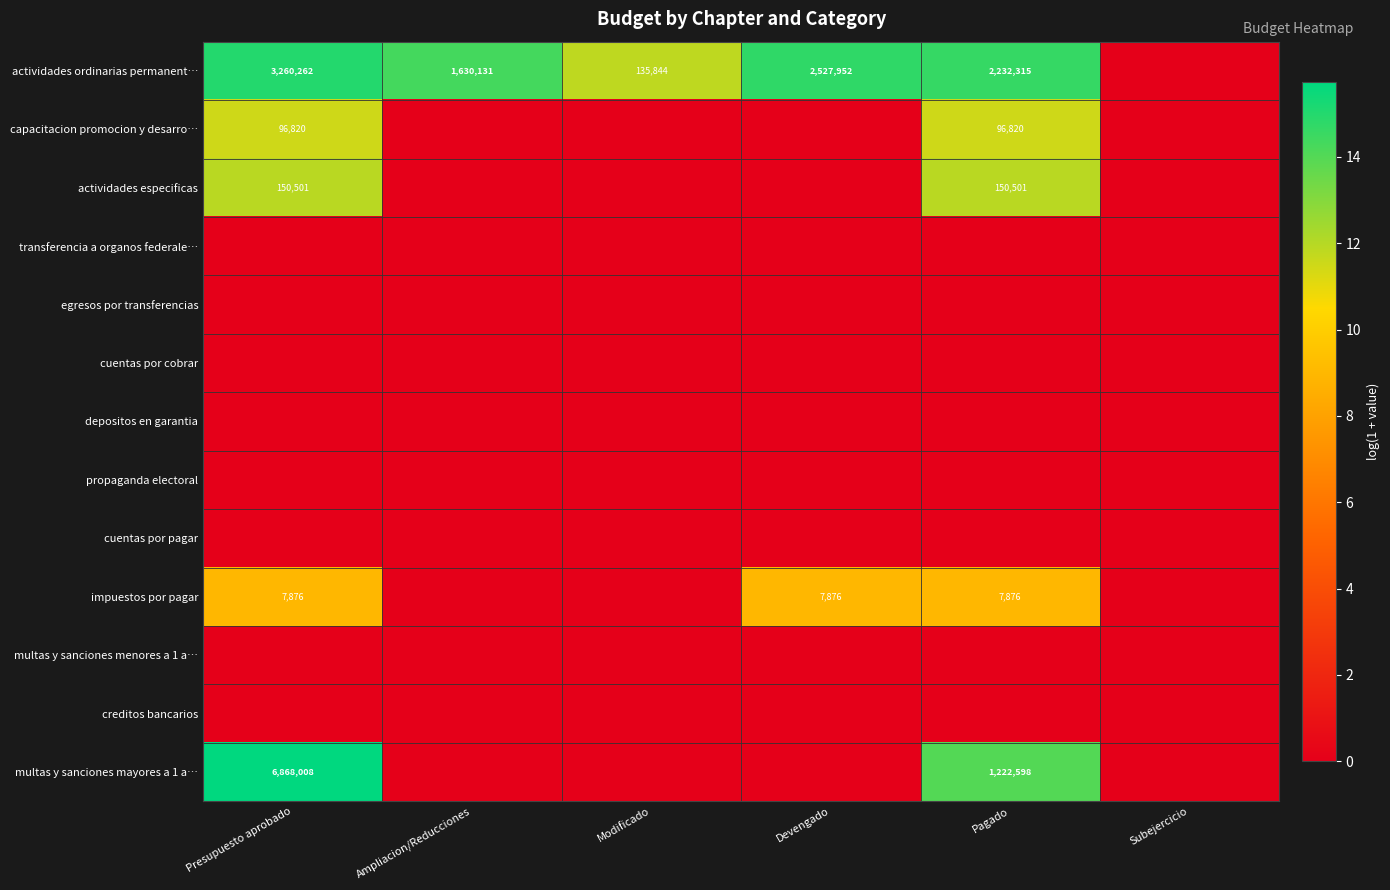

The multas y sanciones mayores a 1 a… series shows 9124538 at Presupuesto aprobado. True or false?

False